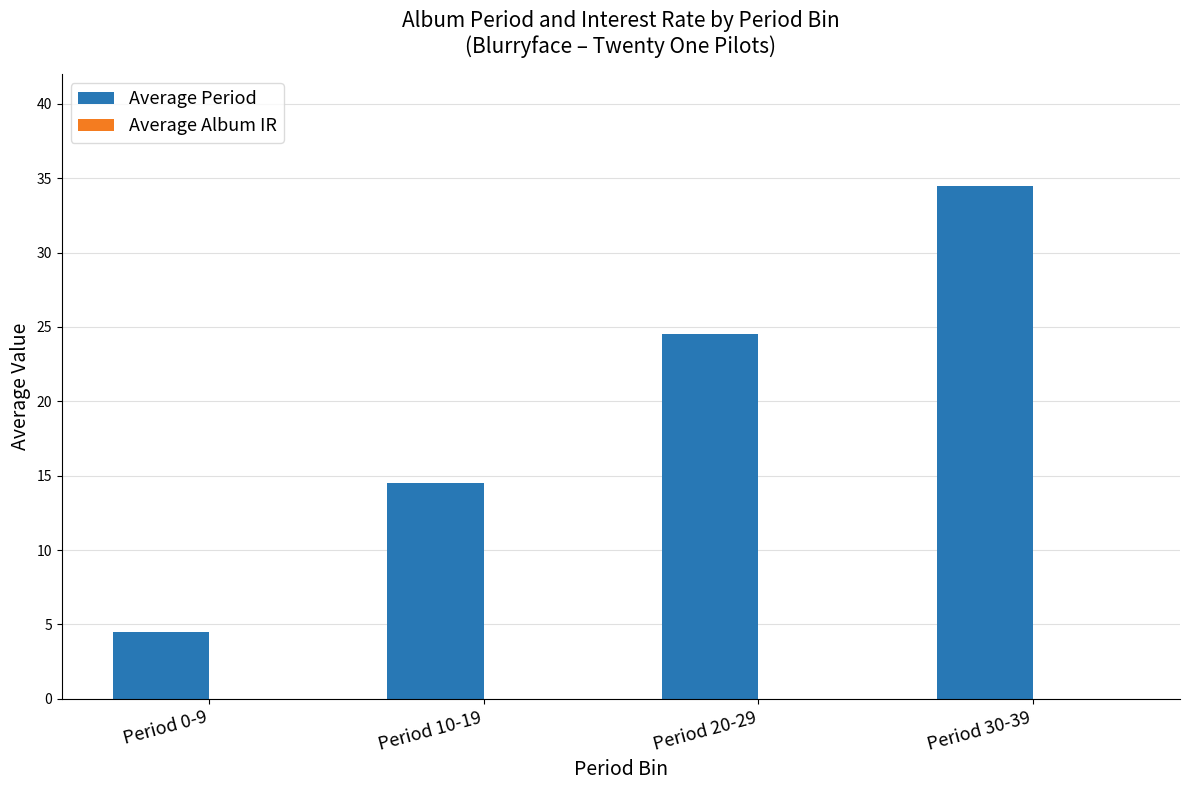

Where does the data first go above 24?

Period 20-29